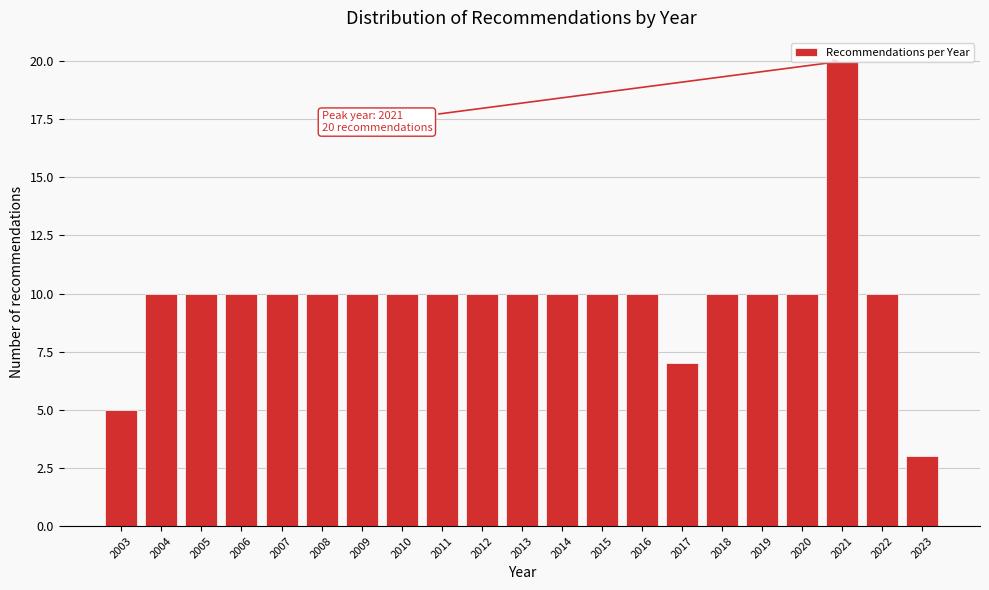

Approximately how many times larger is the value at 2018 compared to 2007?

1.0